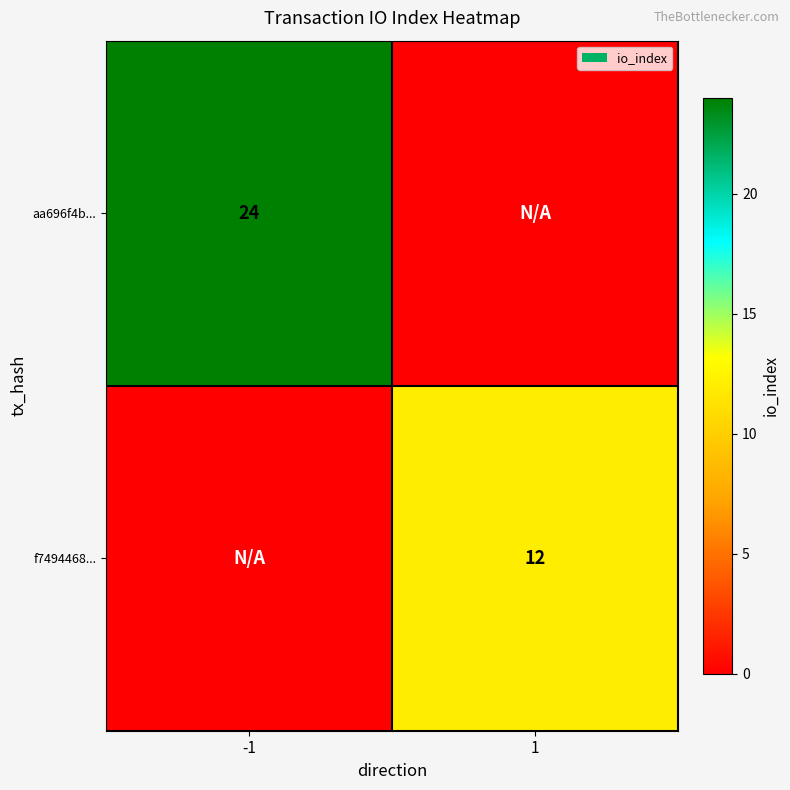

What is the total value across all series at 1?

12